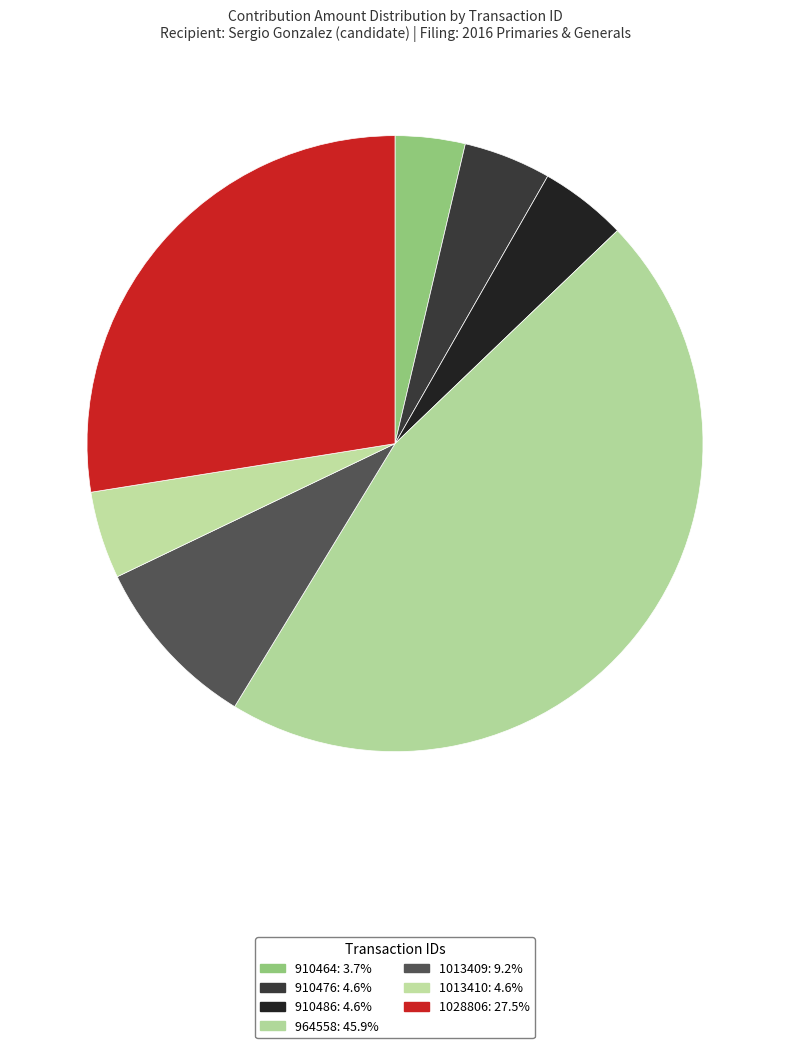

To the nearest percent, what is the average slice percentage?

14%